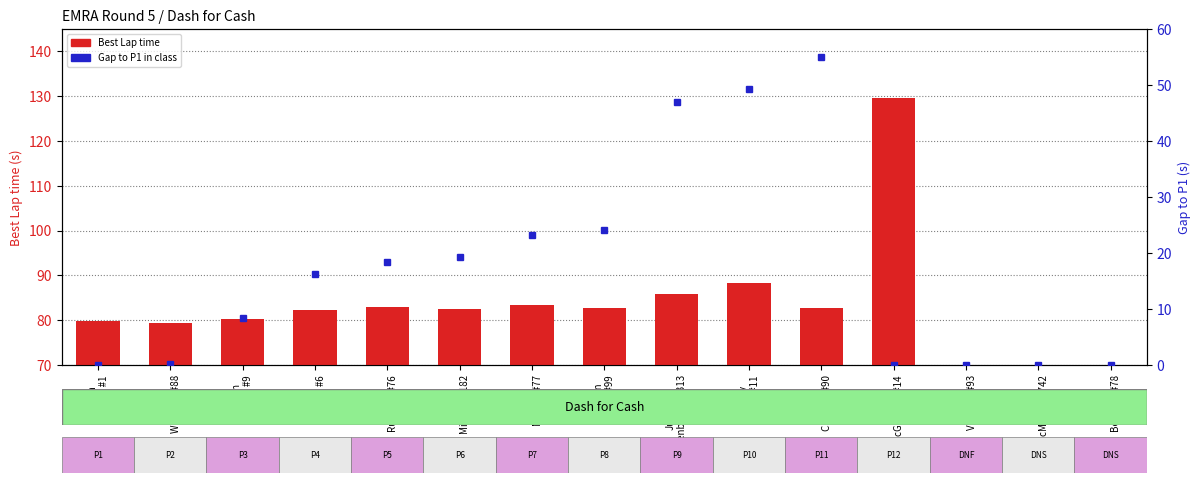

The Best Lap time series shows 0.0 at Bronti
Verbeek #93. True or false?

True